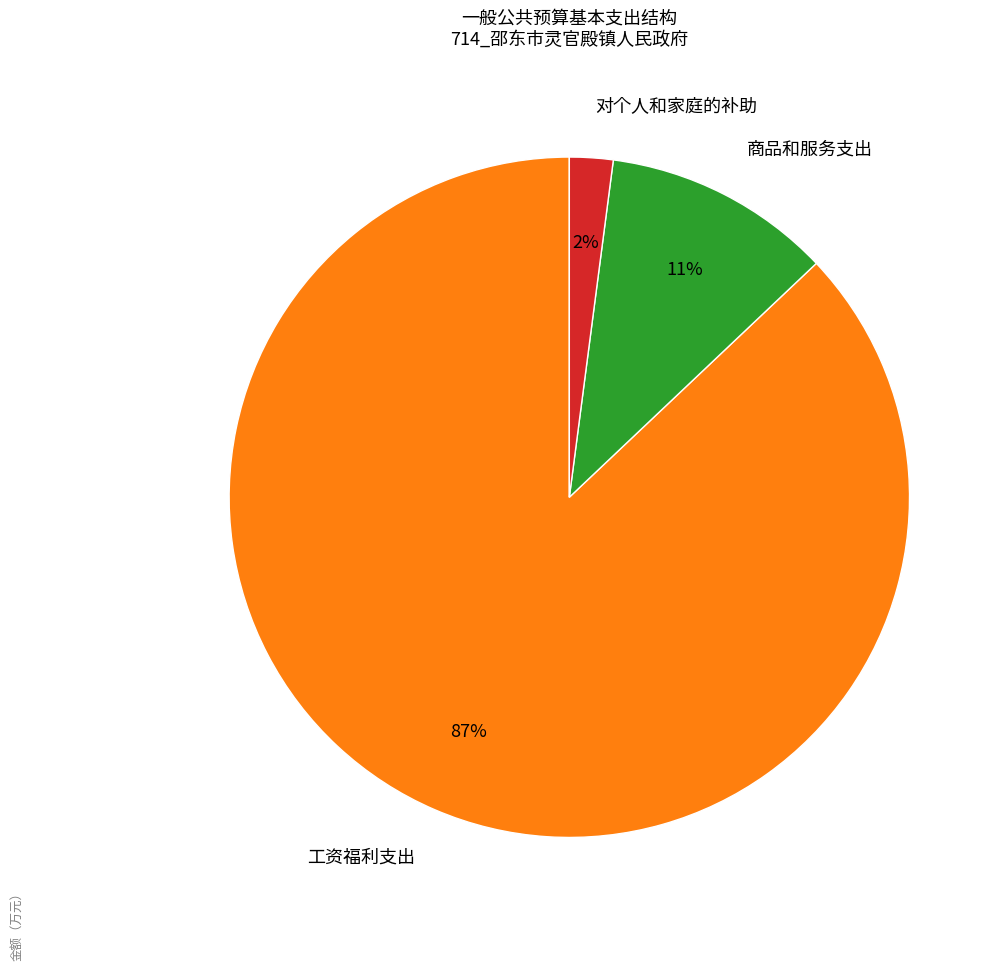

Which slice is the largest?

工资福利支出